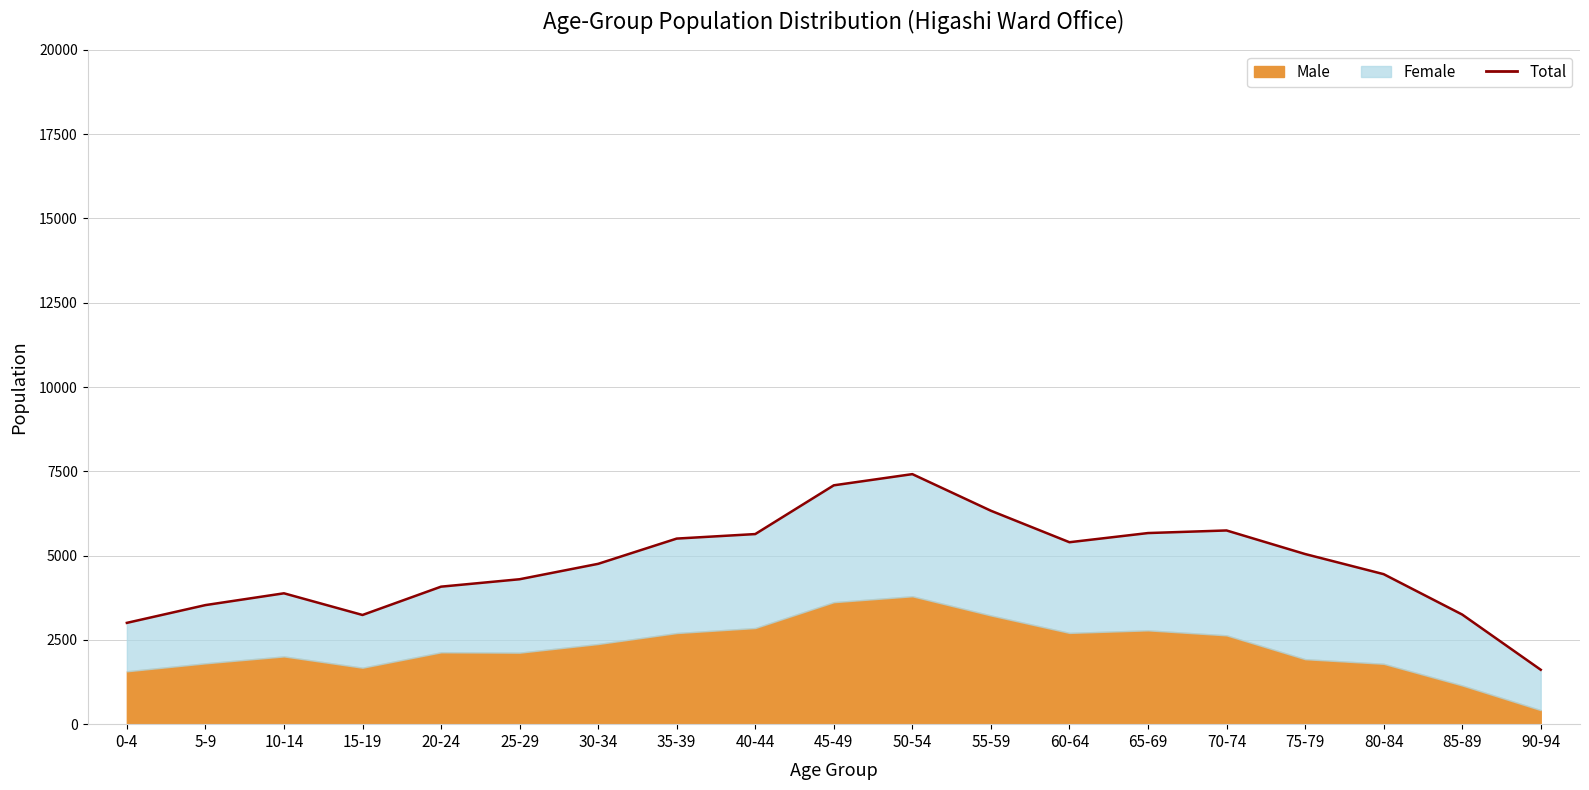

What is the change in value from 5-9 to 70-74?

+2214